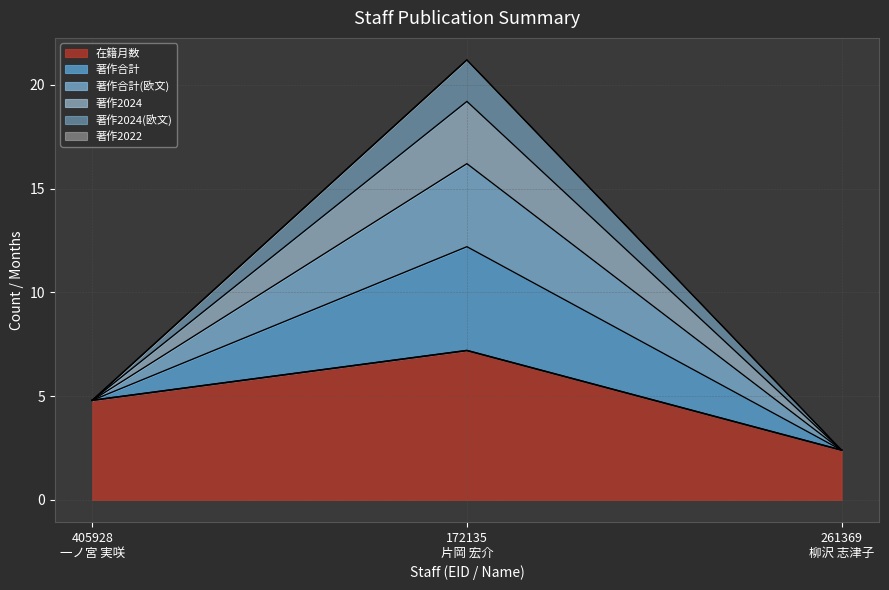

What is the total value across all series at 172135
片岡 宏介?

21.2